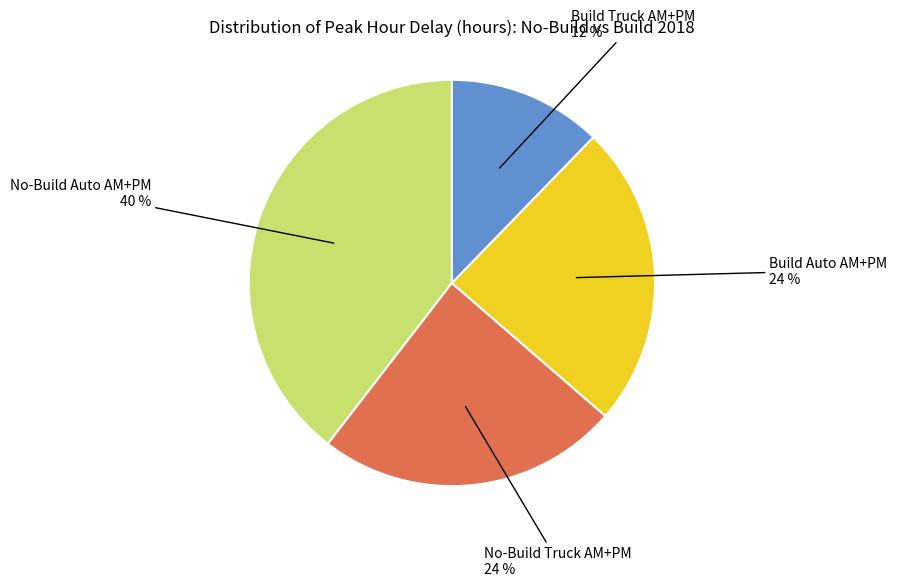

Combined, do Build Auto AM+PM and Build Truck AM+PM account for over 50%?

No